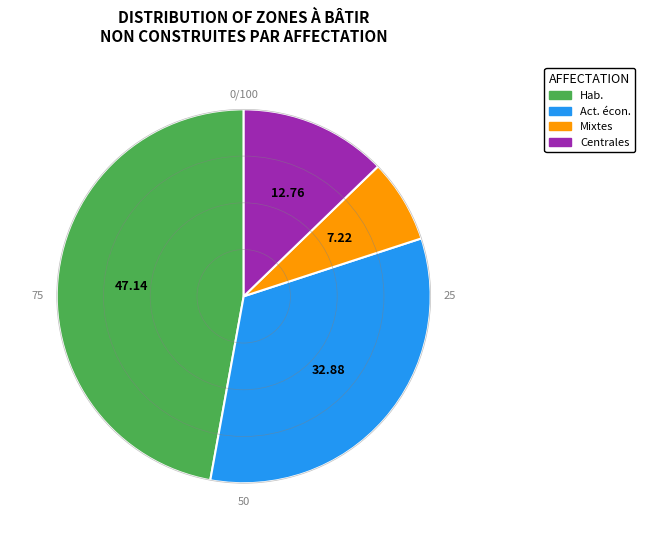

Which category has the smallest portion of the pie?

Mixtes